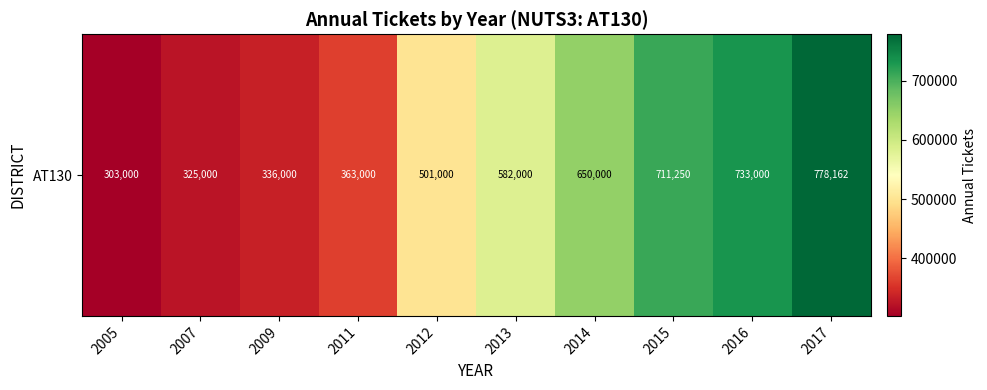

Which category has the highest value across all series?

2017